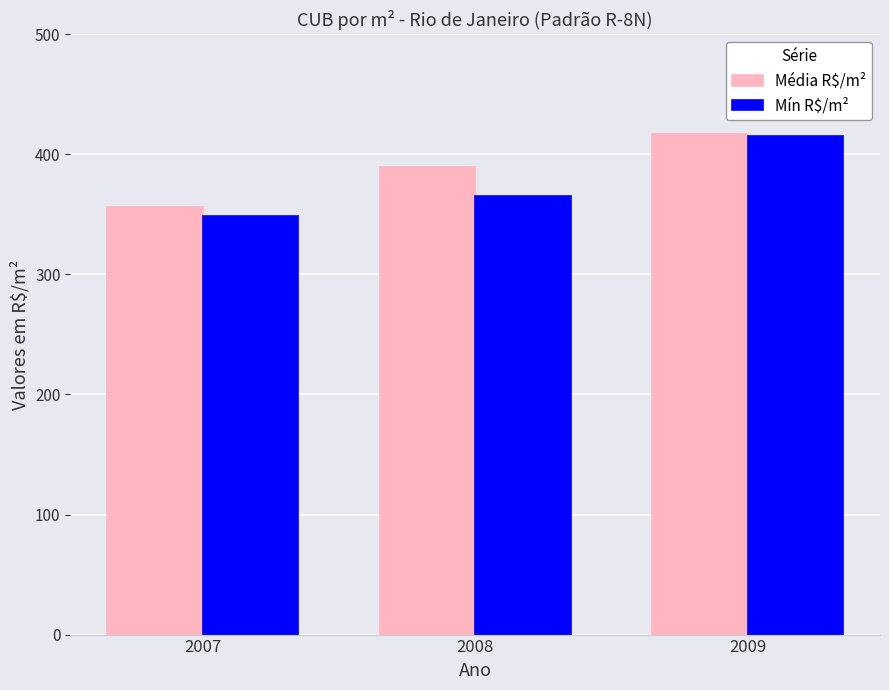

Are the bars horizontal?

No